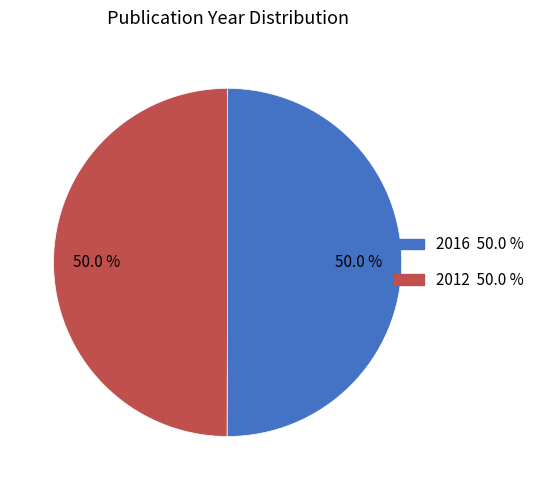

To the nearest percent, what is the average slice percentage?

50%